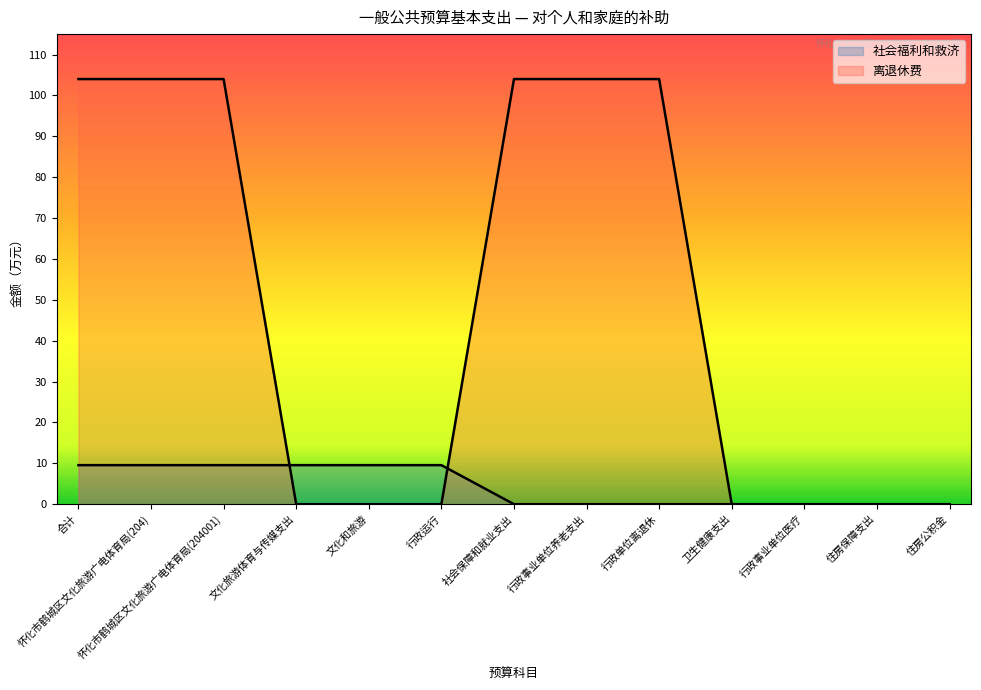

Which has a higher value, 怀化市鹤城区文化旅游广电体育局(204001) or 怀化市鹤城区文化旅游广电体育局(204)?

怀化市鹤城区文化旅游广电体育局(204001)